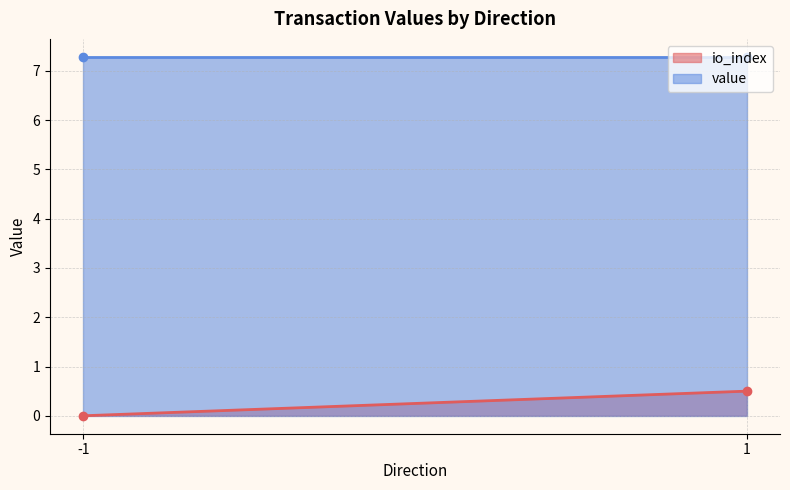

What is the minimum value for value?

7.3